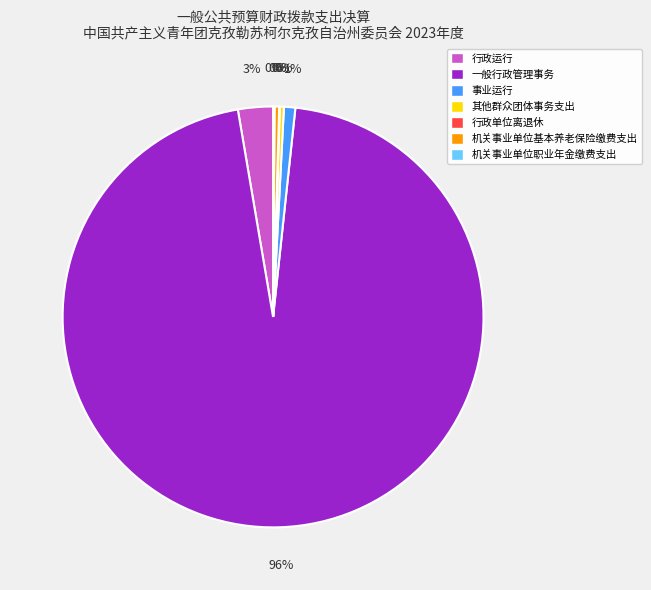

To the nearest percent, what is the difference between the largest and smallest slice percentages?

96%